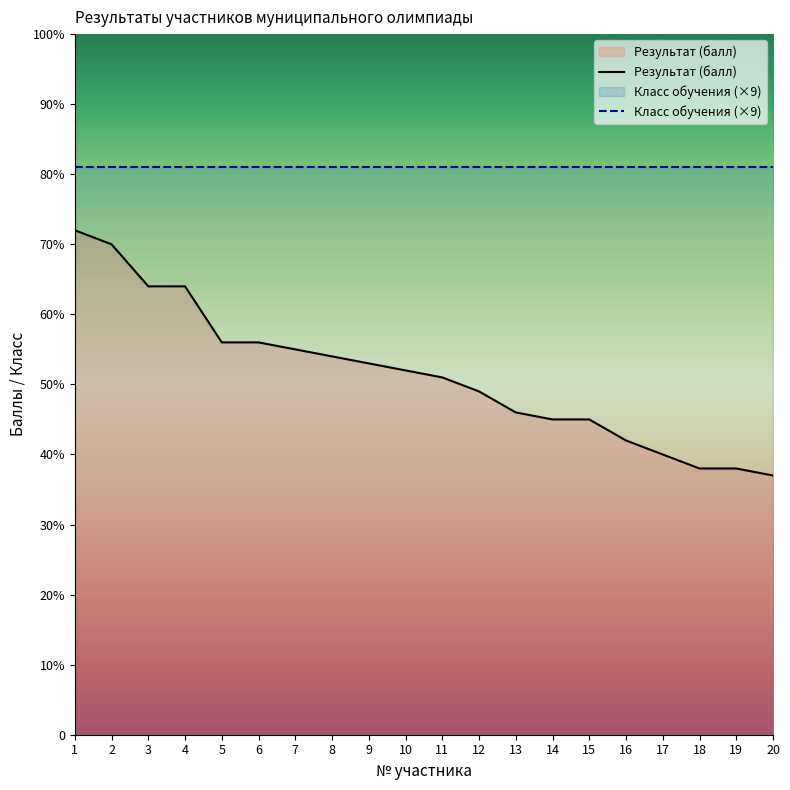

Reading right to left, transcribe all the data shown in this chart.

37	38	38	40	42	45	45	46	49	51	52	53	54	55	56	56	64	64	70	72